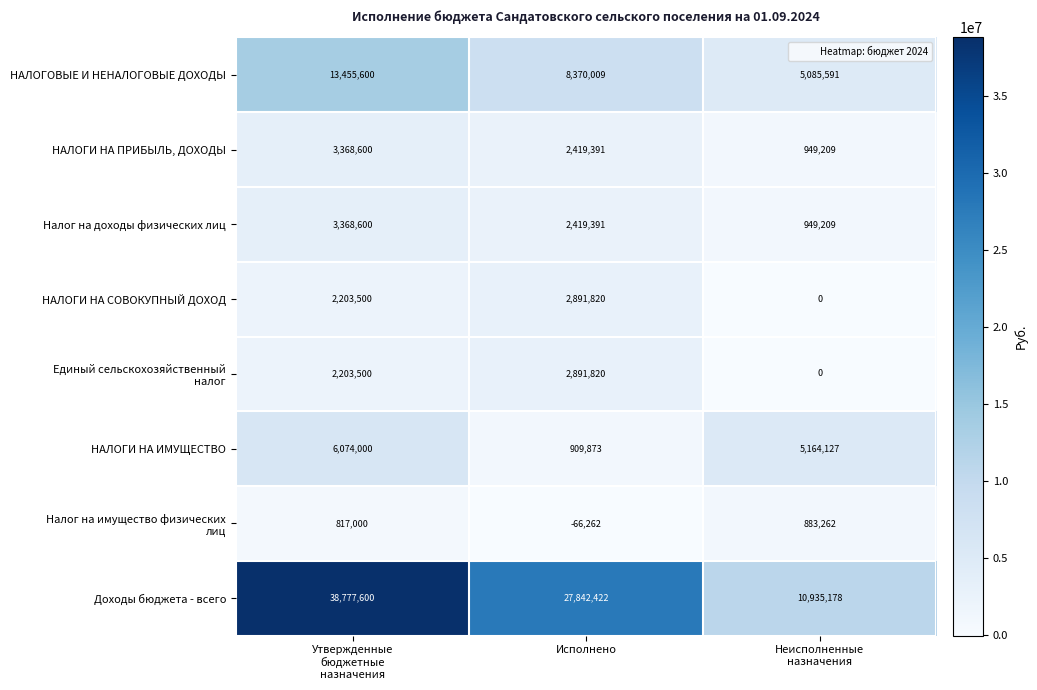

At how many categories does at least one series exceed 10892095?

3